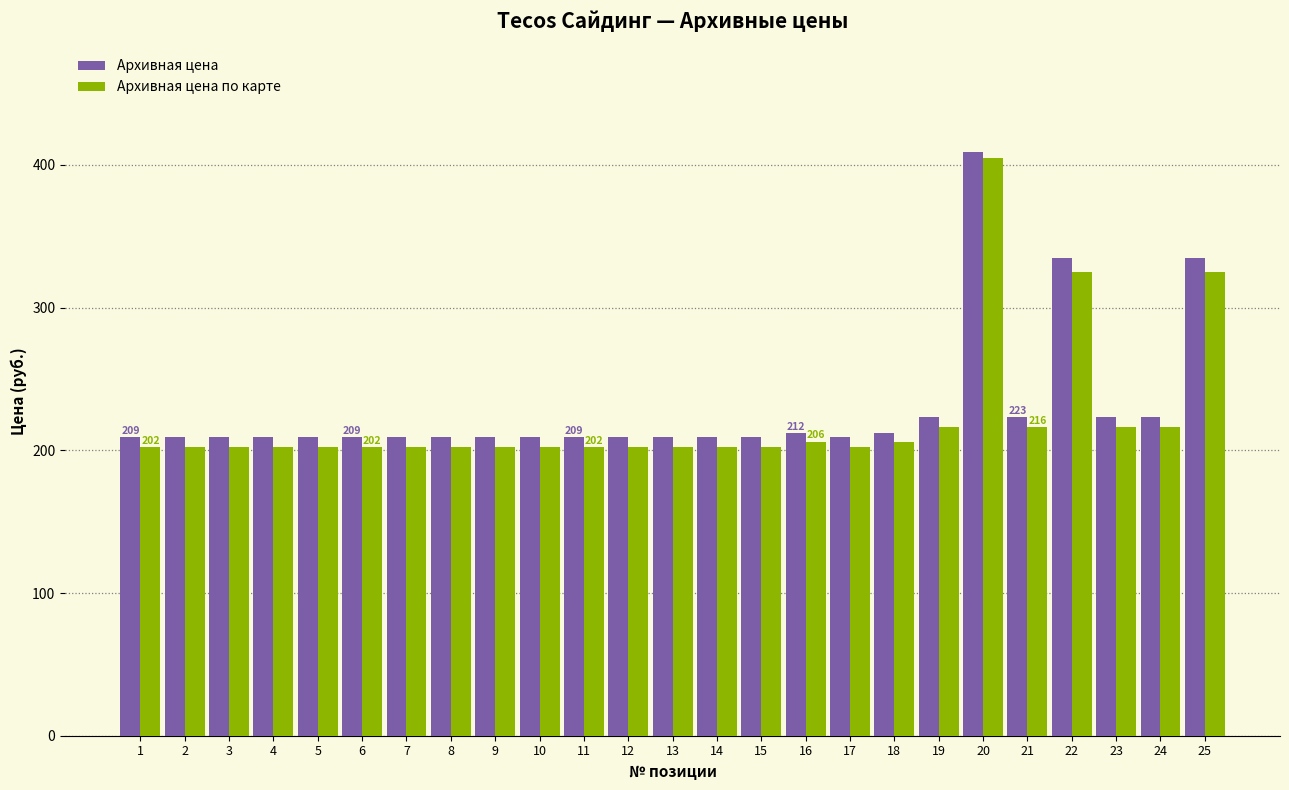

What is the value of the Архивная цена по карте bar at the 14th from the left?

202